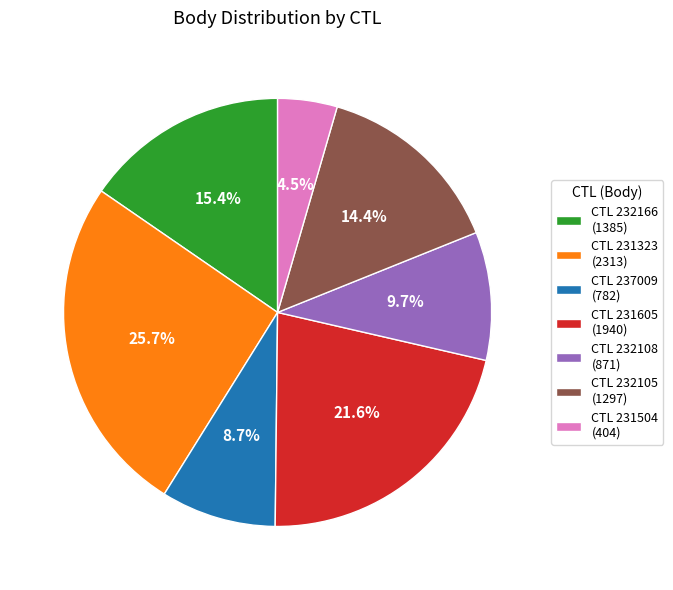

What is the largest slice in the pie chart?

CTL 231323 (2313)